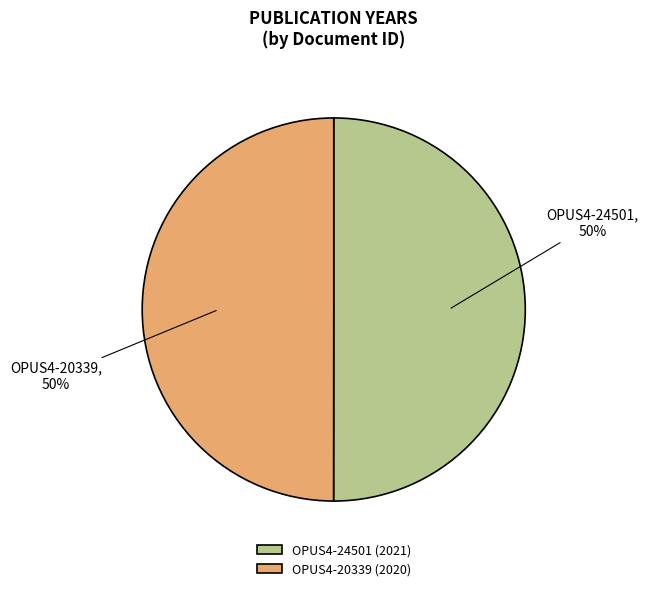

True or false: OPUS4-20339 accounts for 50% of the total.

True